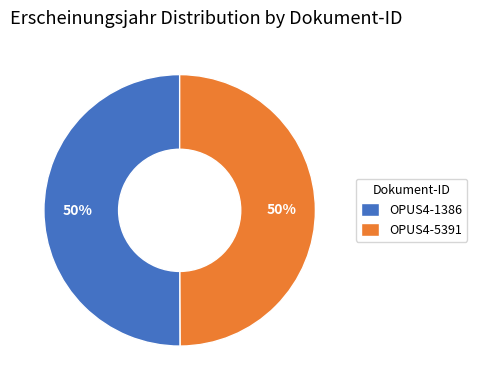

What percentage is the OPUS4-1386 slice, to the nearest percent?

50%